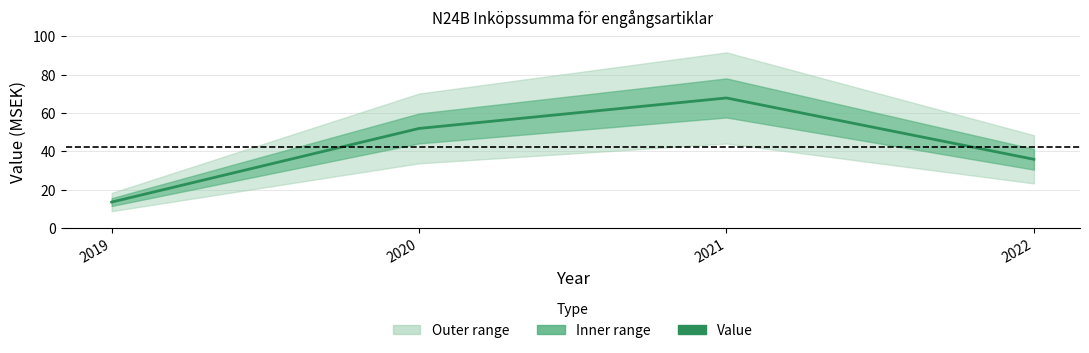

Which has a higher value, 2019 or 2020?

2020